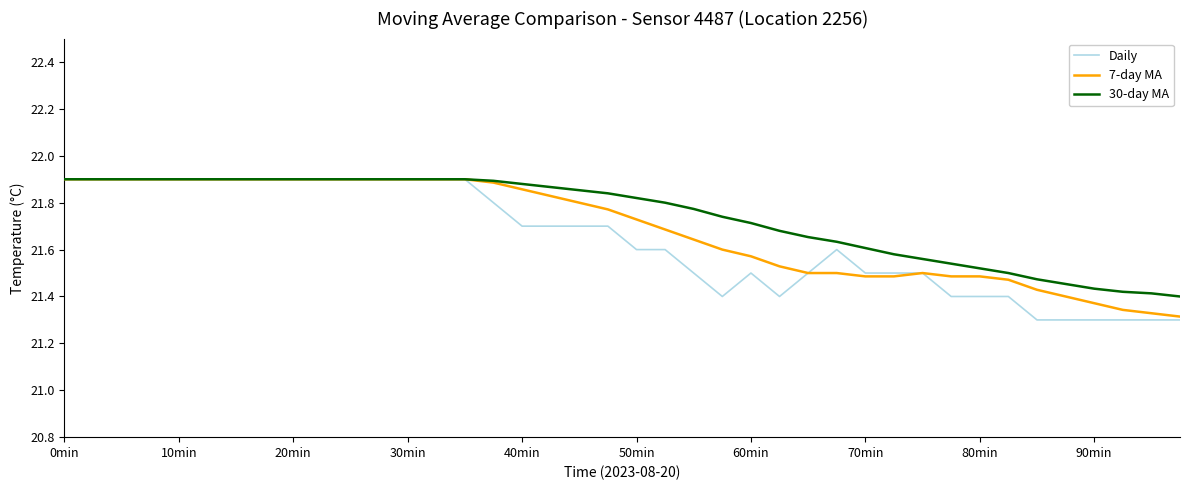

How many lines are shown in the chart?

3